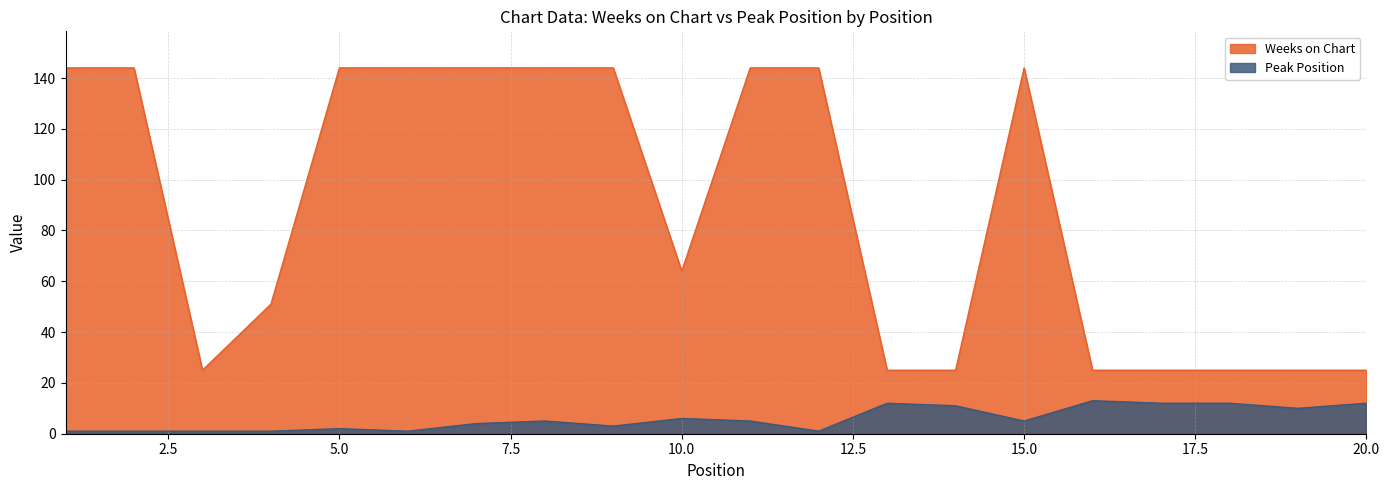

At which category does the chart reach its peak across all series?

1